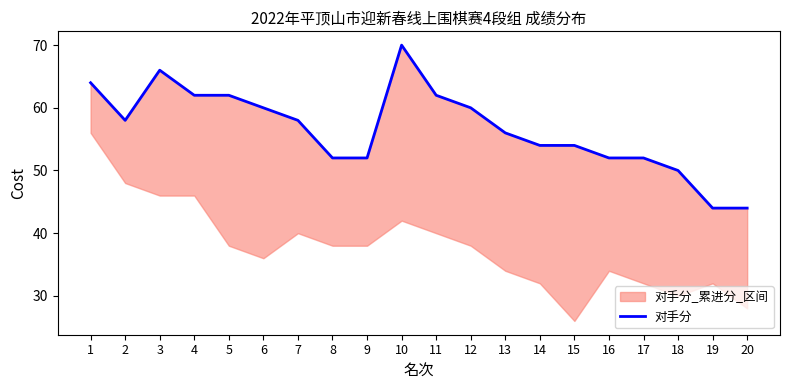

List the labels in order of value, largest first.

10, 3, 1, 4, 5, 11, 6, 12, 2, 7, 13, 14, 15, 8, 9, 16, 17, 18, 19, 20